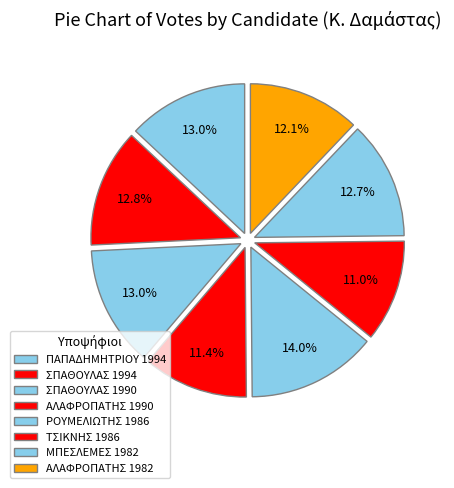

Which has a higher value, ΜΠΕΣΛΕΜΕΣ 1982 or ΑΛΑΦΡΟΠΑΤΗΣ 1990?

ΜΠΕΣΛΕΜΕΣ 1982